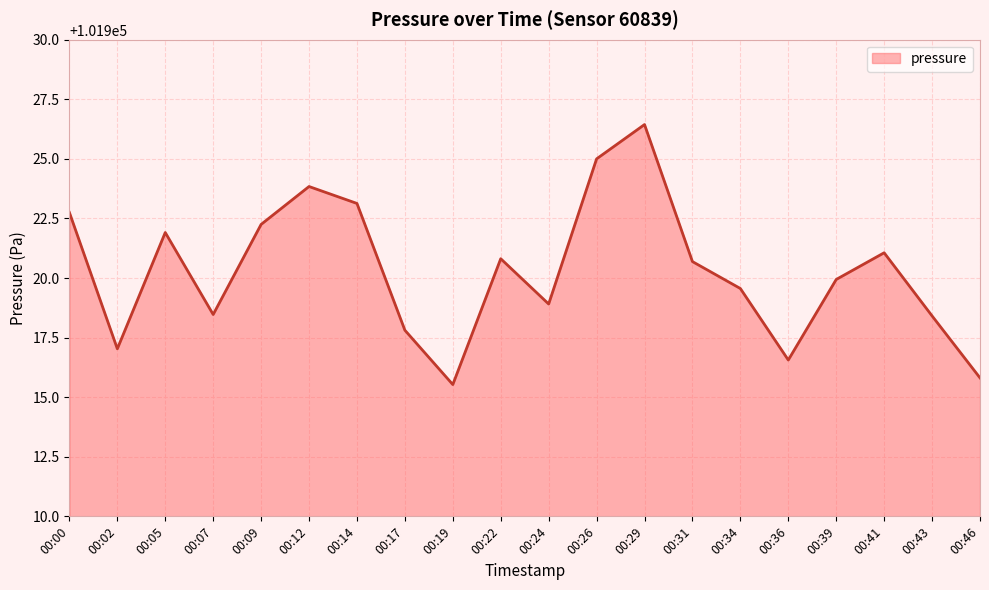

What value does the data have at 00:14?

101923.1